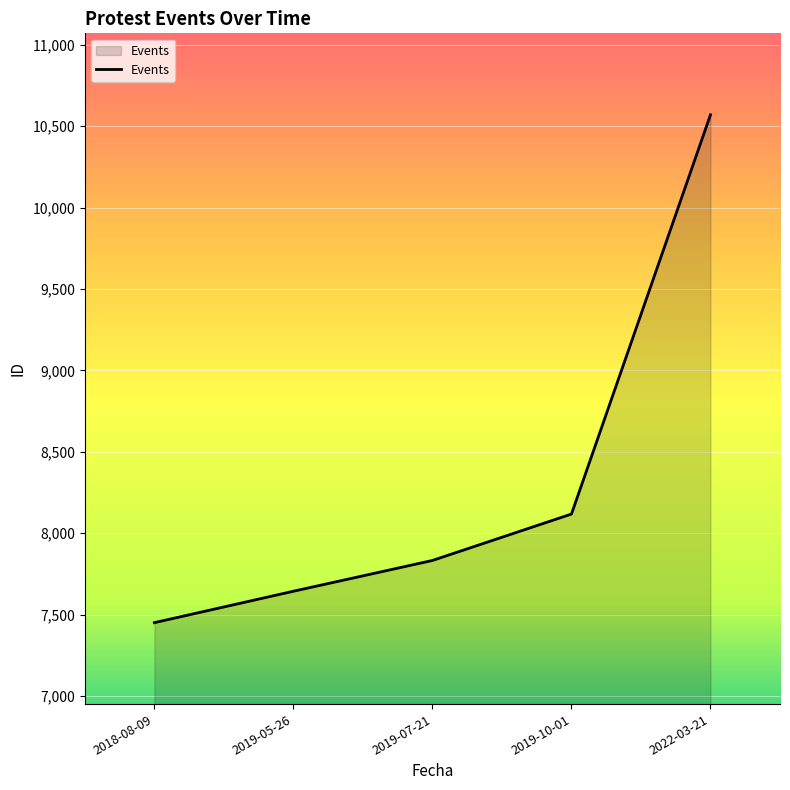

Between 2019-05-26 and 2019-10-01, which is larger?

2019-10-01